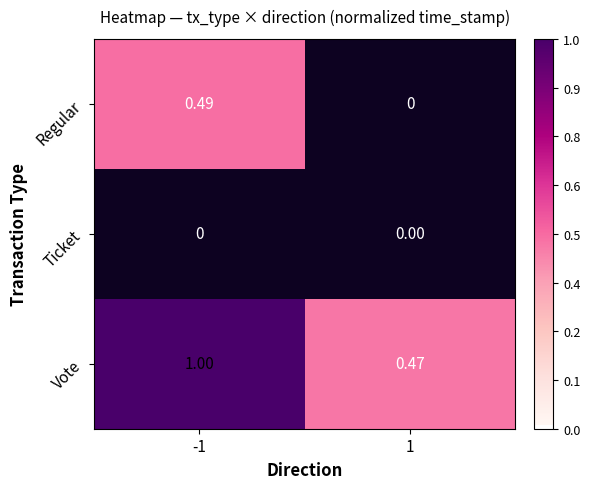

List the series in order of their overall mean, highest first.

Vote, Regular, Ticket